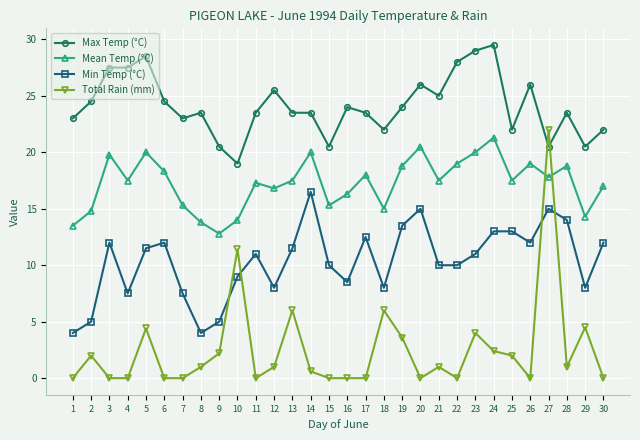

Where is the first local maximum for Total Rain (mm)?

2